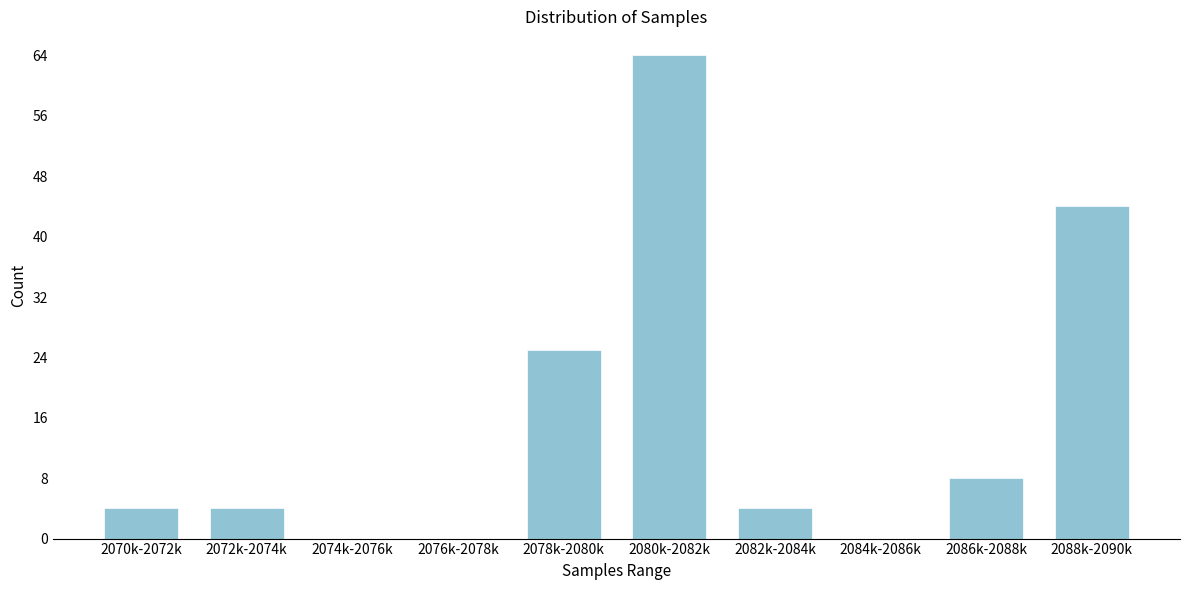

Reading right to left, transcribe all the data shown in this chart.

2088k-2090k=44	2086k-2088k=8	2084k-2086k=0	2082k-2084k=4	2080k-2082k=64	2078k-2080k=25	2076k-2078k=0	2074k-2076k=0	2072k-2074k=4	2070k-2072k=4